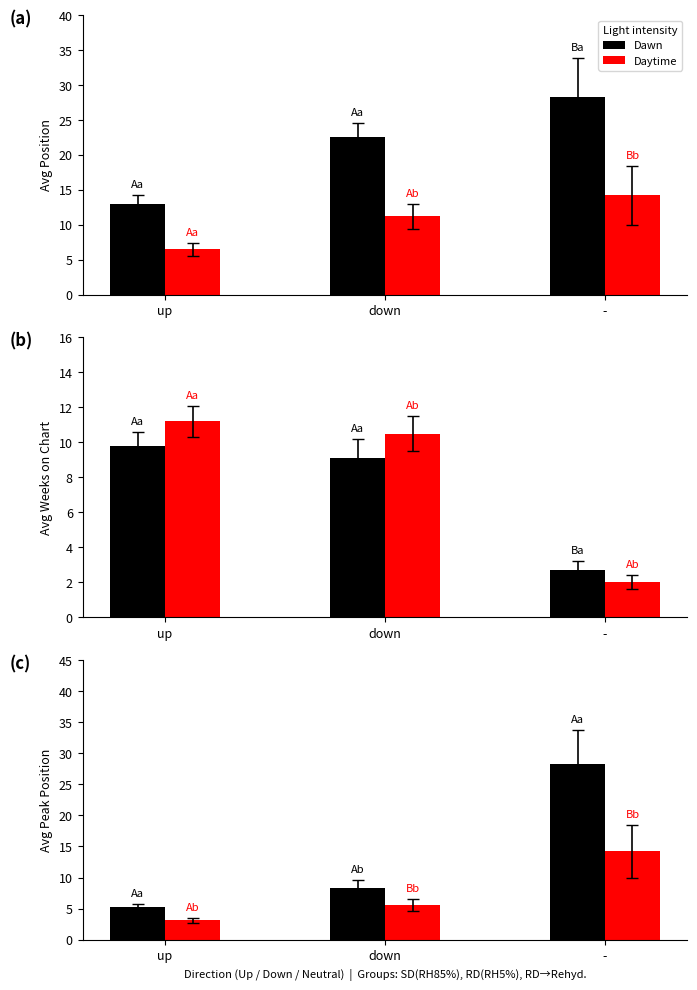

Which series changed the most between up and -?

Dawn